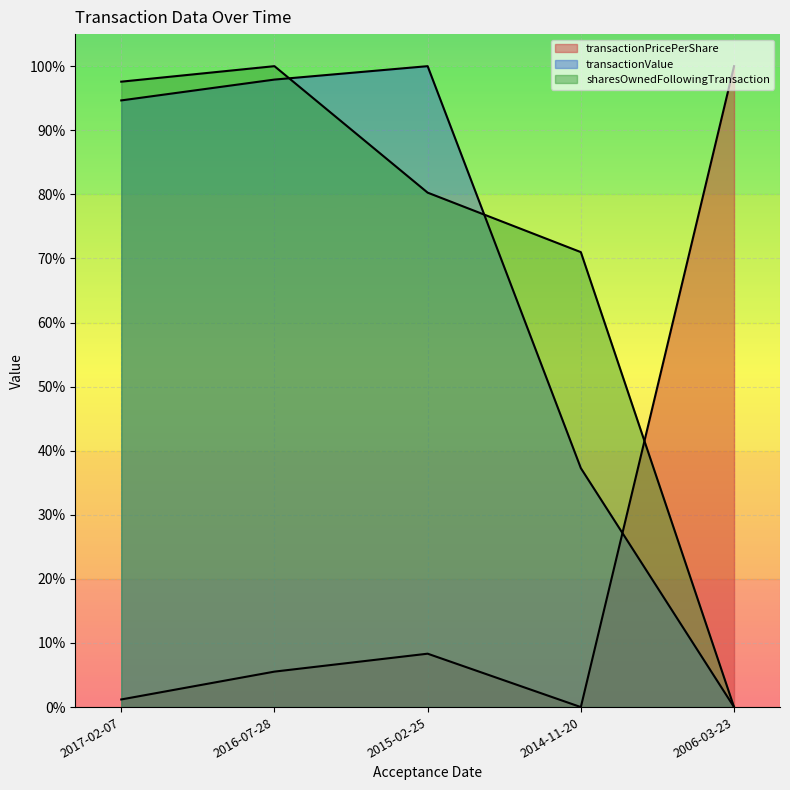

What is the difference between the transactionPricePerShare values at 2006-03-23 and 2016-07-28?

0.9